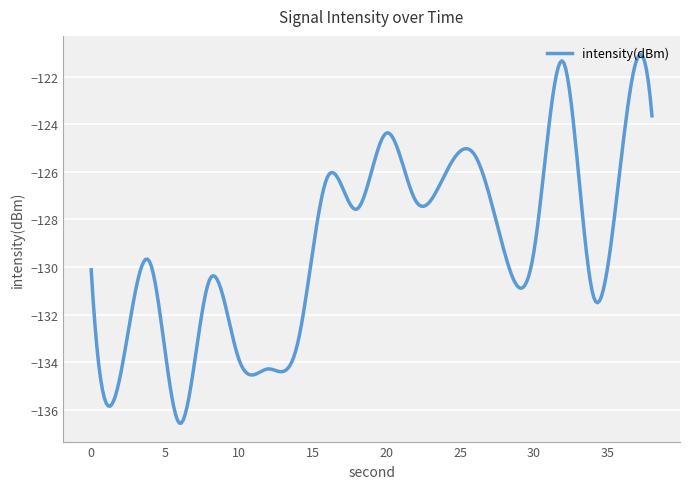

Is this an area chart (filled region under the line)?

No